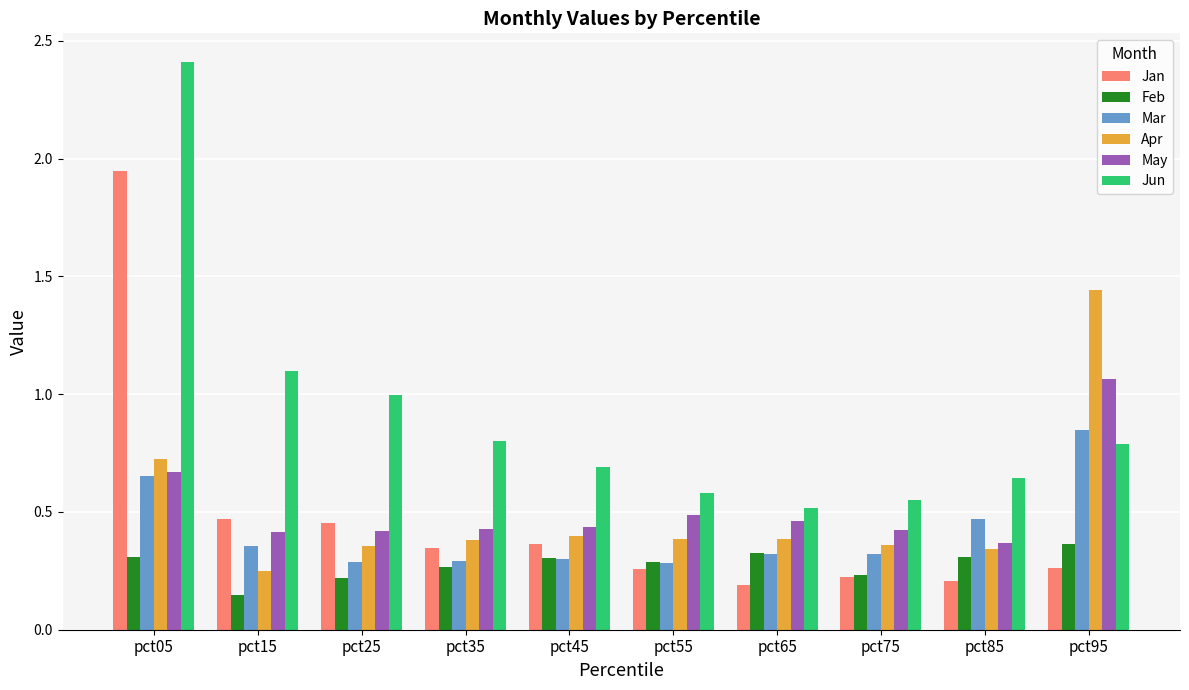

What is the sum of all Feb values?

2.8